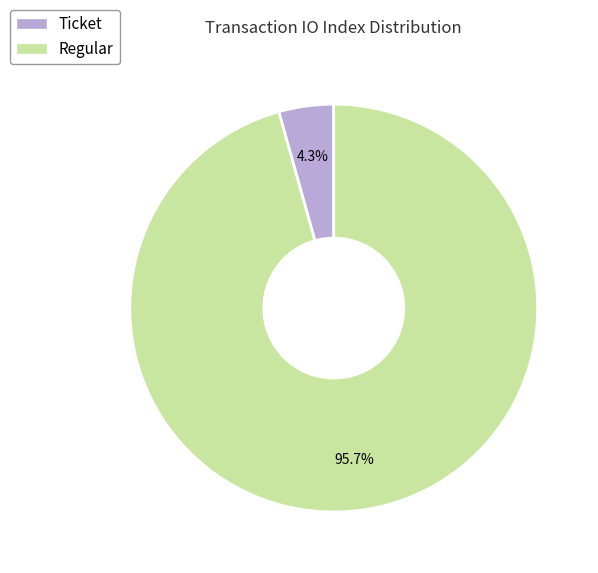

Which category has the smallest portion of the pie?

Ticket